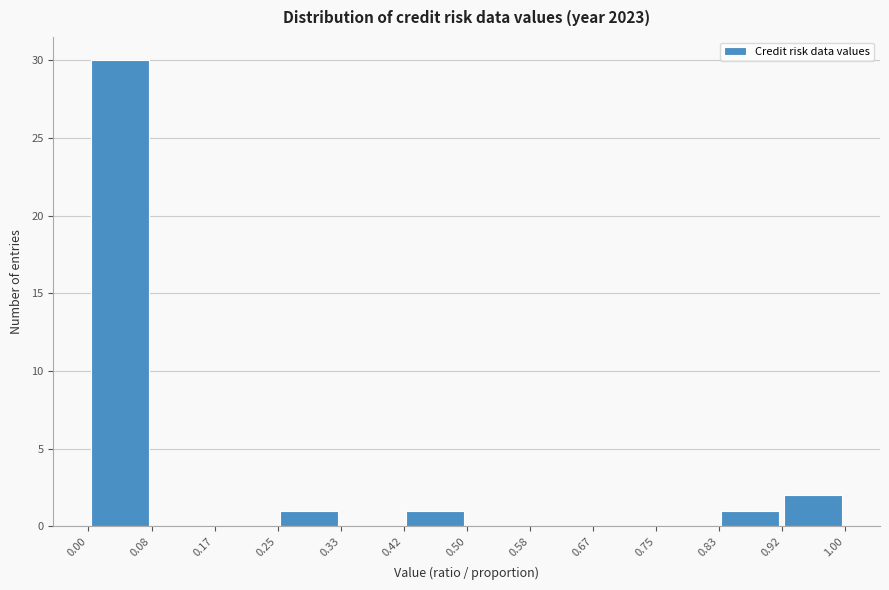

Reading left to right, transcribe this chart: for each bar, give the range it covers on the x-axis and its height. The values are not printed on the chart, so give them approximately, as read against the axis.

0.00 to 0.08: 30
0.08 to 0.17: 0
0.17 to 0.25: 0
0.25 to 0.33: 1
0.33 to 0.42: 0
0.42 to 0.50: 1
0.50 to 0.58: 0
0.58 to 0.67: 0
0.67 to 0.75: 0
0.75 to 0.83: 0
0.83 to 0.92: 1
0.92 to 1.00: 2